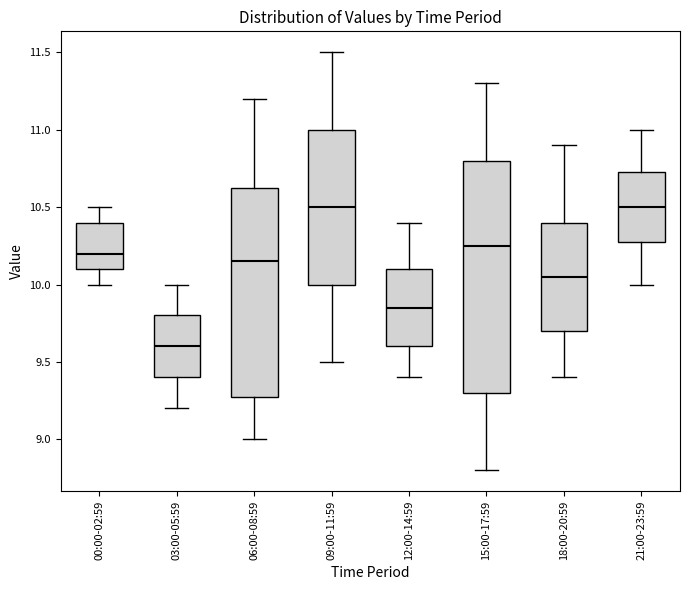

Reading left to right, transcribe this box plot: for each box, give where its median line is, the range the box spans, and where its two whiskers end, as read against the y-axis. The values are not printed on the chart, so give them approximately, as read against the axis.

00:00-02:59: median 10.20, box 10.10 to 10.40, whiskers 10.00 to 10.50
03:00-05:59: median 9.60, box 9.40 to 9.80, whiskers 9.20 to 10.00
06:00-08:59: median 10.15, box 9.30 to 10.65, whiskers 9.00 to 11.20
09:00-11:59: median 10.50, box 10.00 to 11.00, whiskers 9.50 to 11.50
12:00-14:59: median 9.85, box 9.60 to 10.10, whiskers 9.40 to 10.40
15:00-17:59: median 10.25, box 9.30 to 10.80, whiskers 8.80 to 11.30
18:00-20:59: median 10.05, box 9.70 to 10.40, whiskers 9.40 to 10.90
21:00-23:59: median 10.50, box 10.30 to 10.75, whiskers 10.00 to 11.00